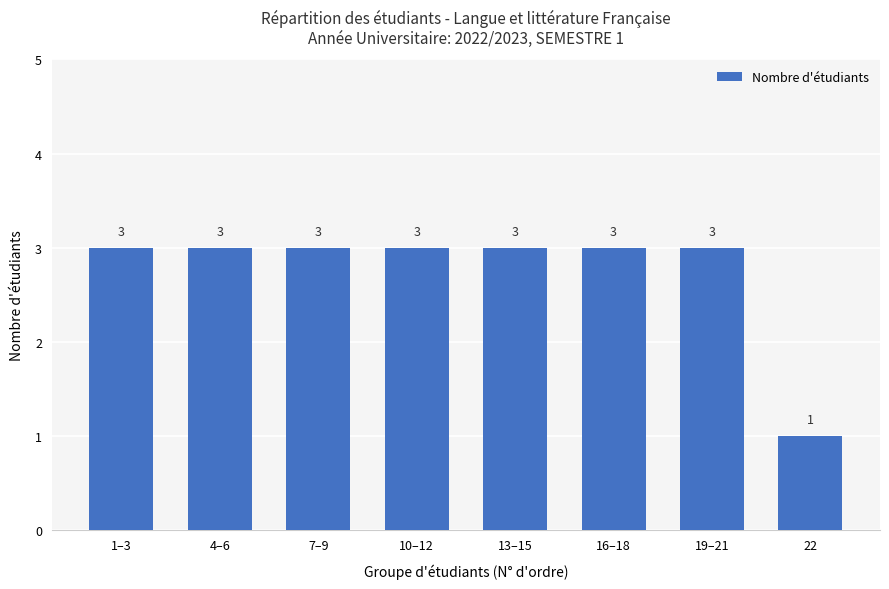

Read the value at 10–12.

3